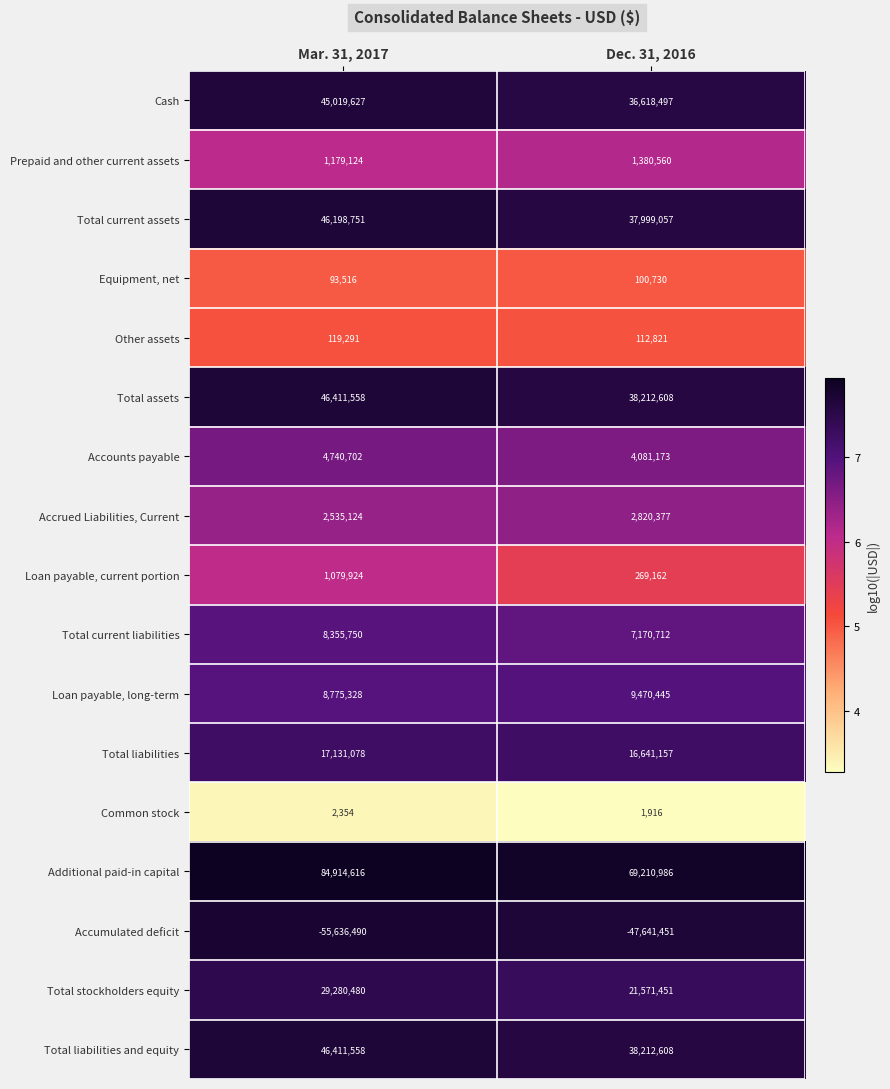

What is the sum of the Common stock values at Dec. 31, 2016 and Mar. 31, 2017?

4270